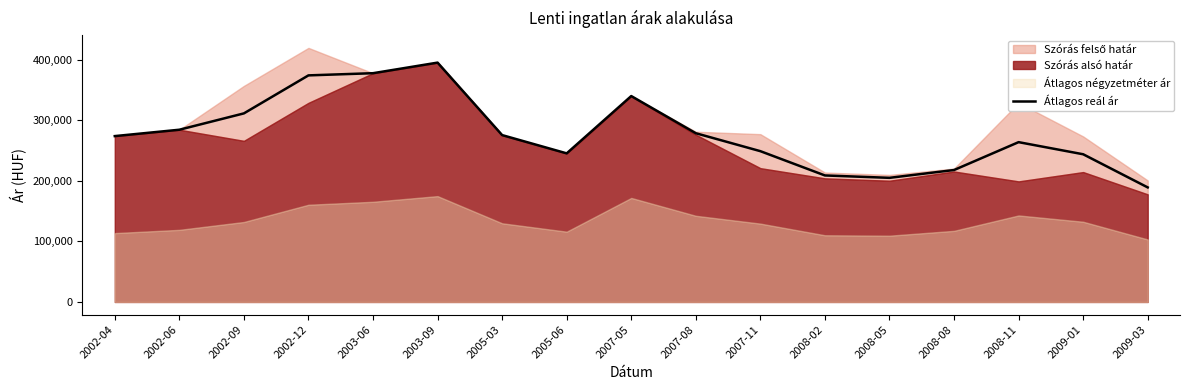

What is the ratio of the value at 2007-05 to the value at 2003-09?

0.9